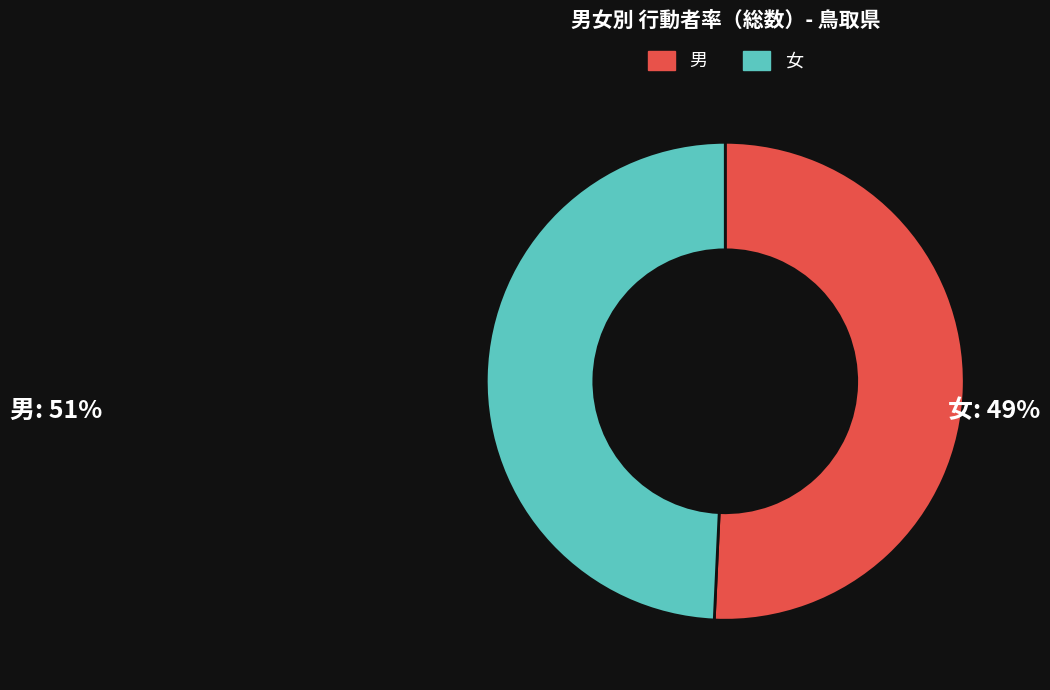

Does 男 account for over 50% of the chart?

Yes